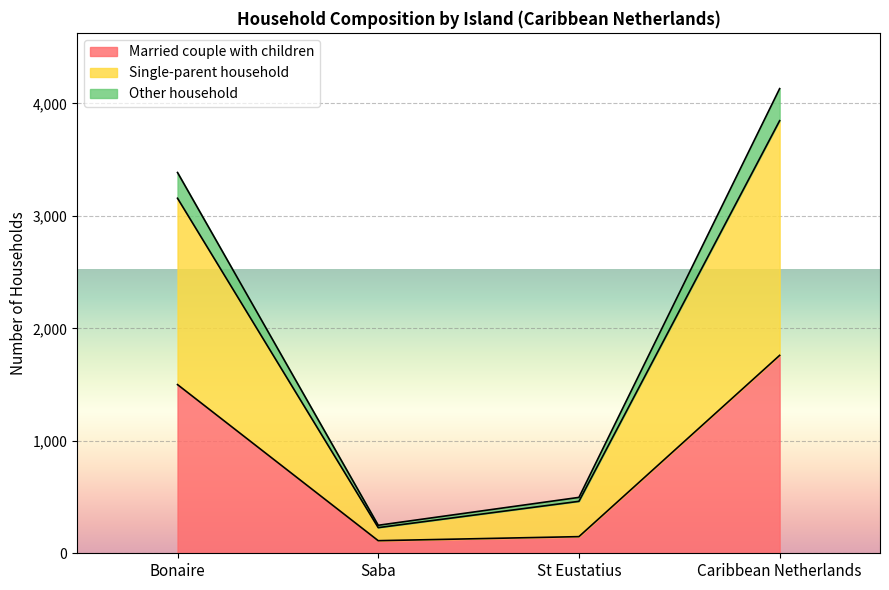

Which series changed the most between Saba and St Eustatius?

Single-parent household